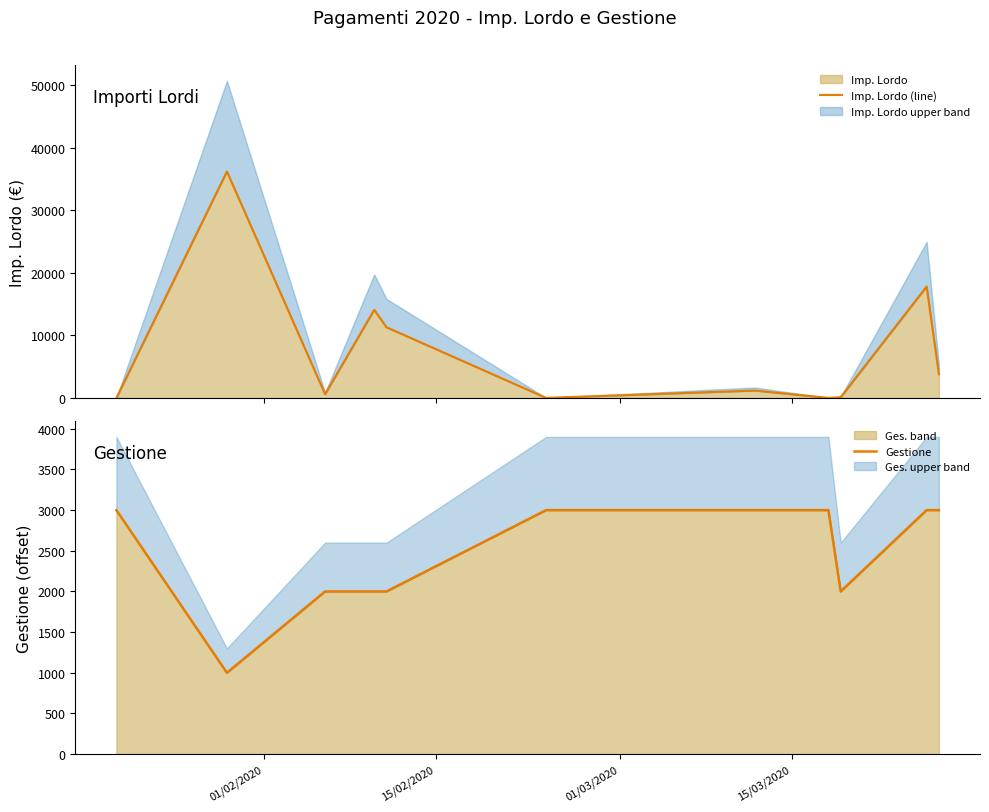

What is the highest value of the Imp. Lordo series?

36170.7